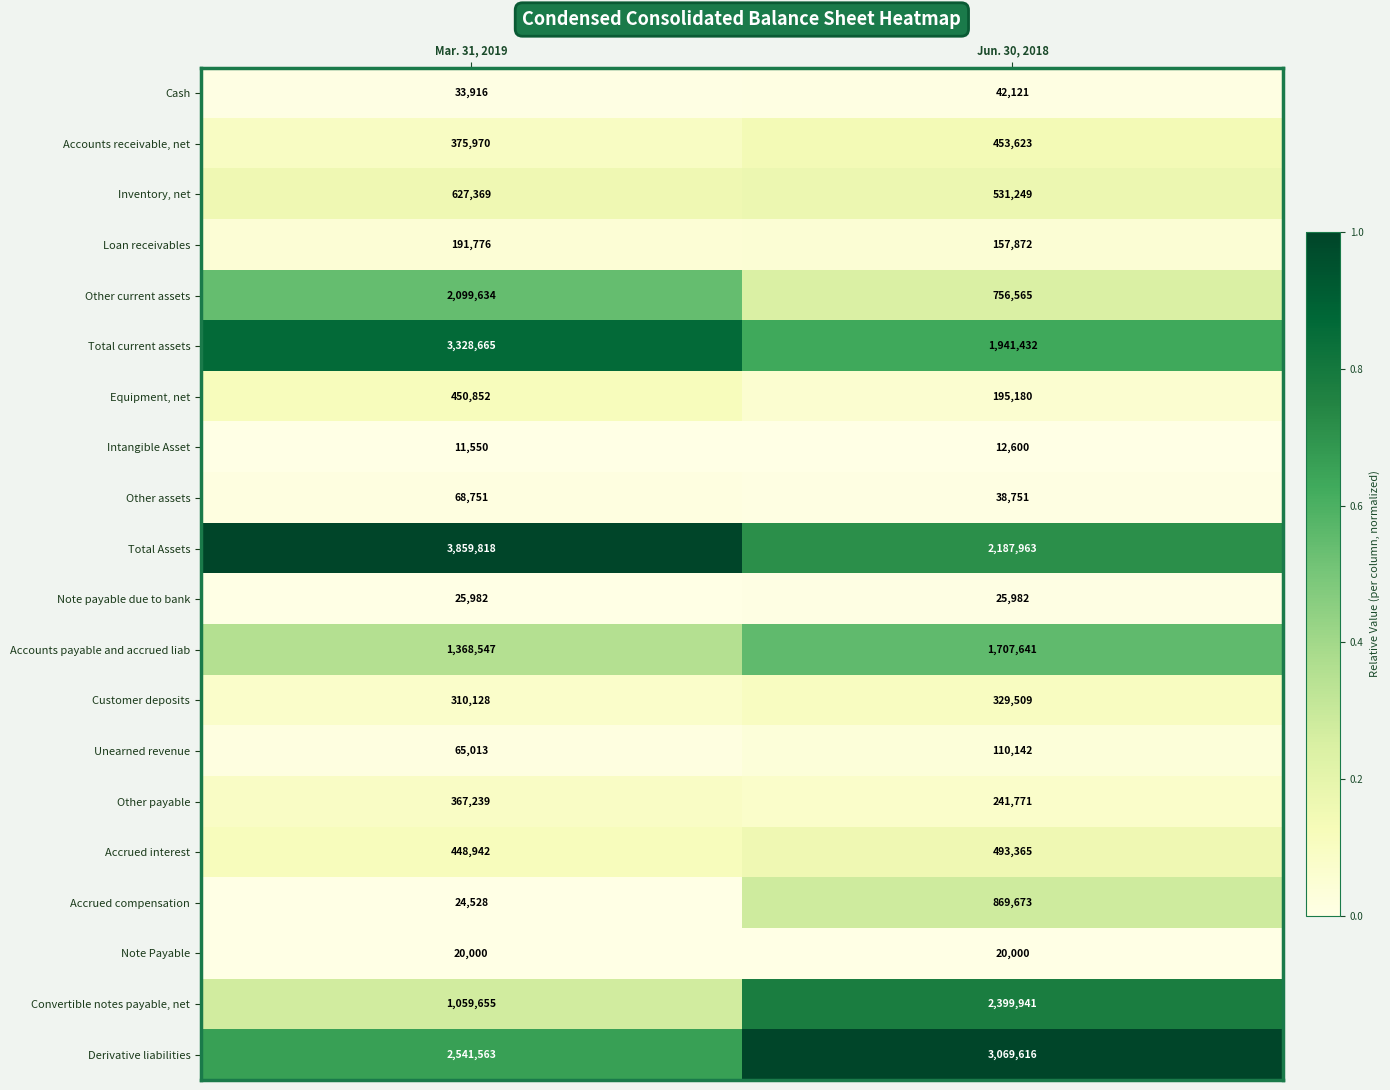

What is the spread (max minus min) of values at Mar. 31, 2019?

3848268